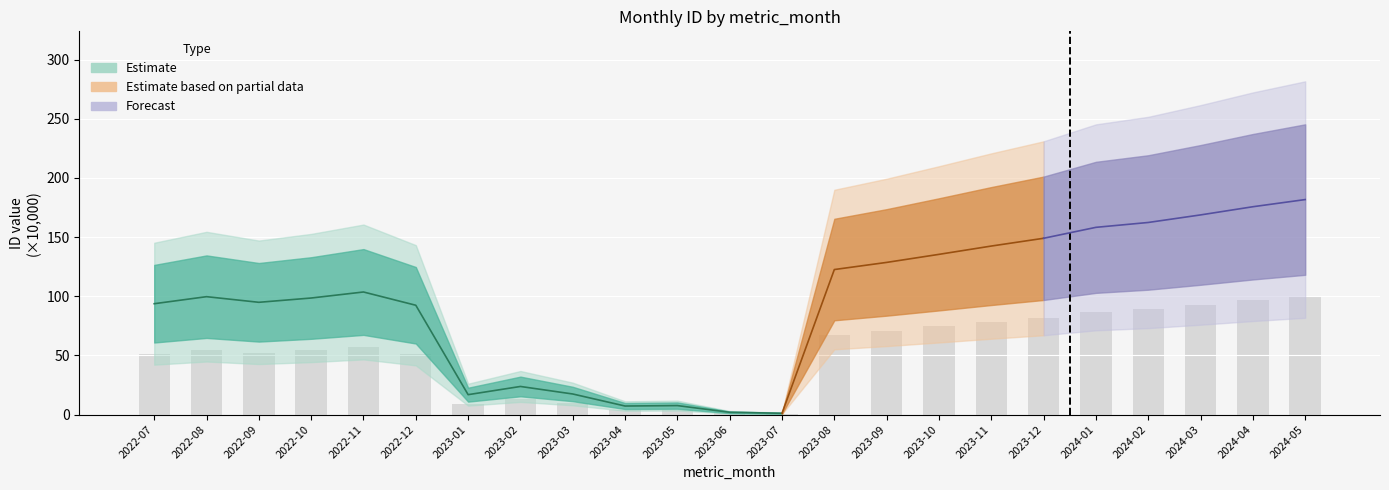

What is the change in value from 2022-11 to 2024-01?

+30.1